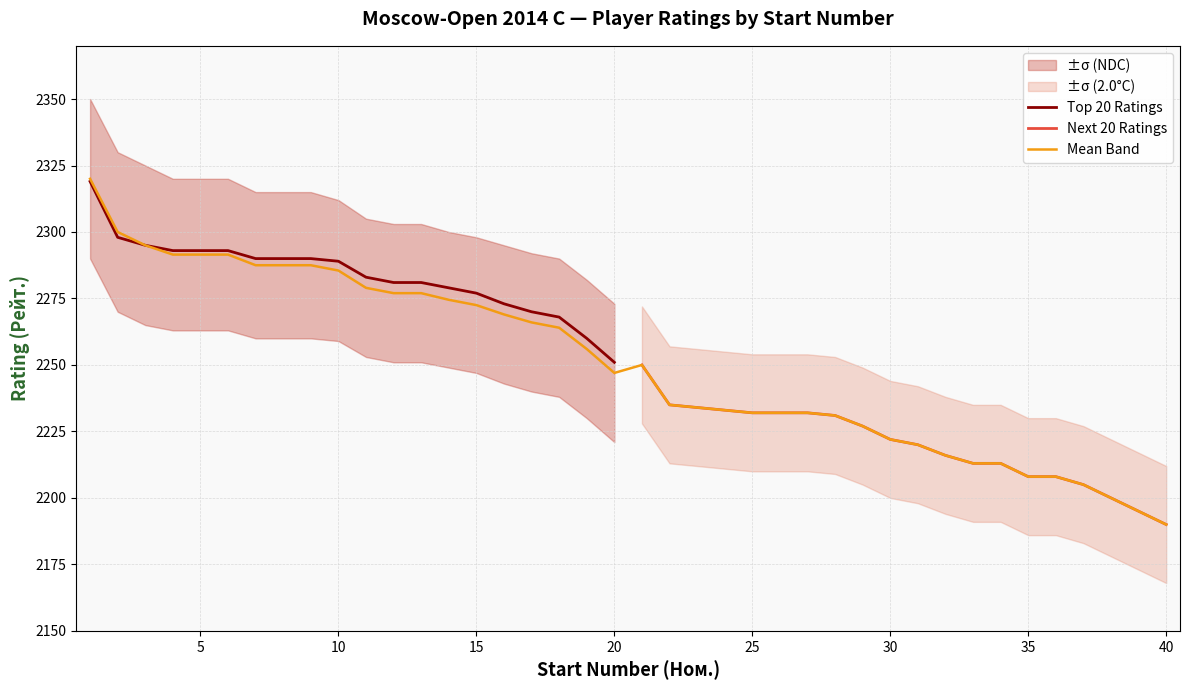

How many values in the Top Ratings series are below 2289?

10